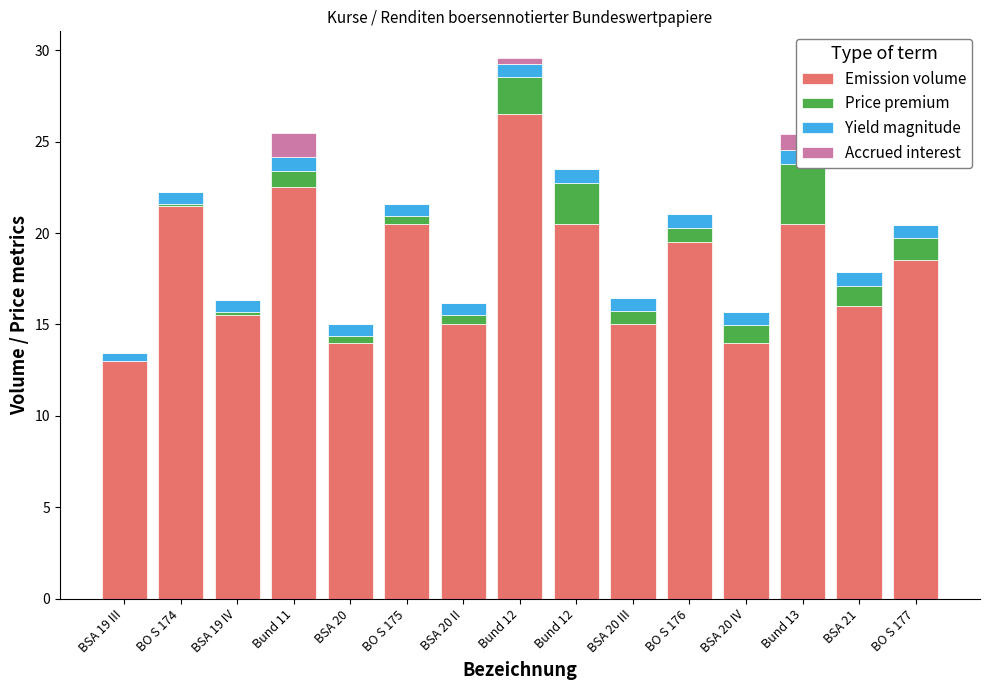

What value does the Emission volume series have at BSA 20 II?

15.0